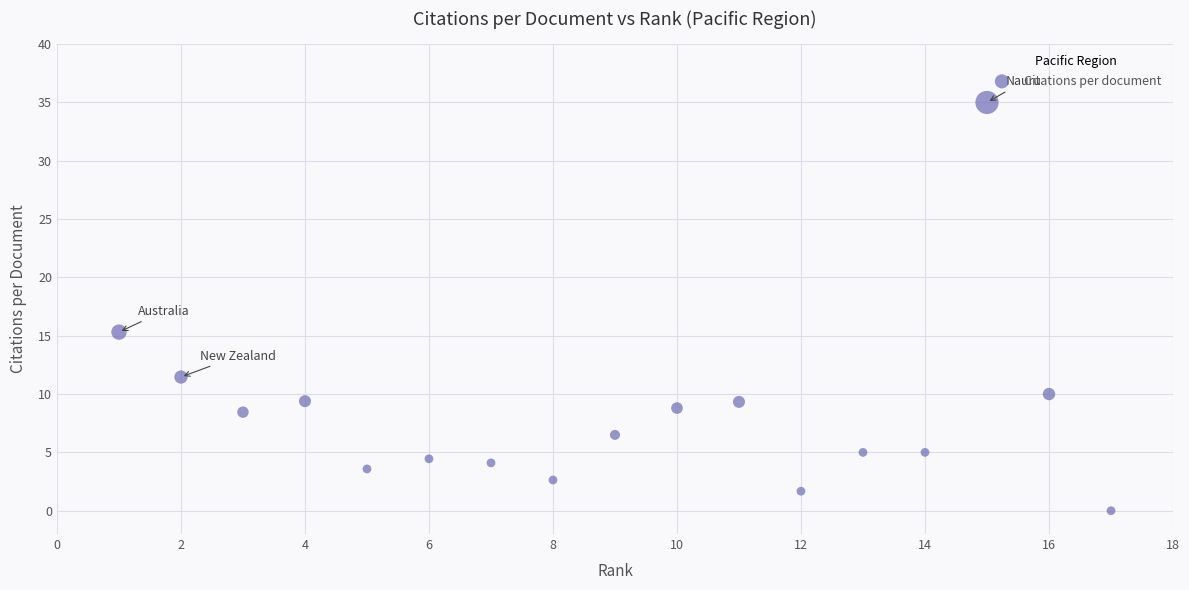

What Y value in the scatter plot is closest to 17?

15.3